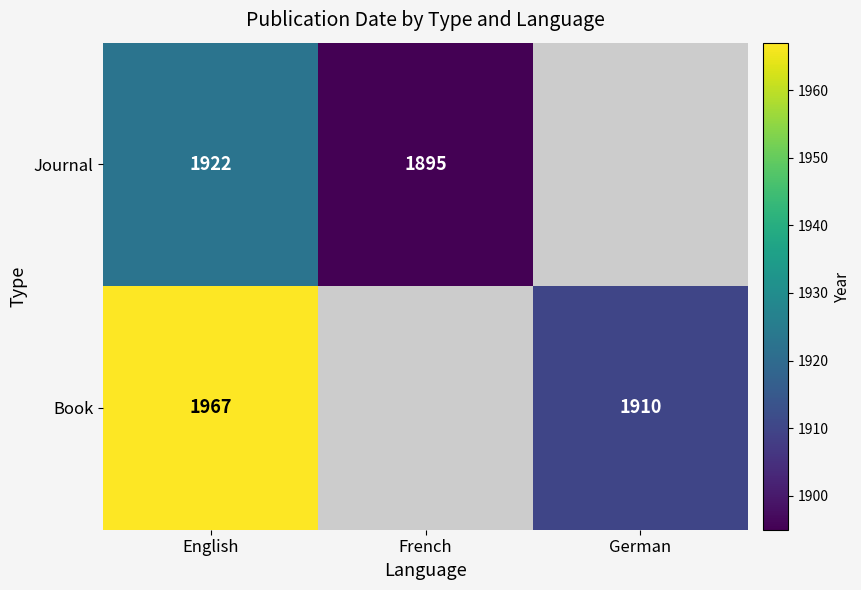

What is the difference between the maximum and minimum values in the Journal series?

27.8